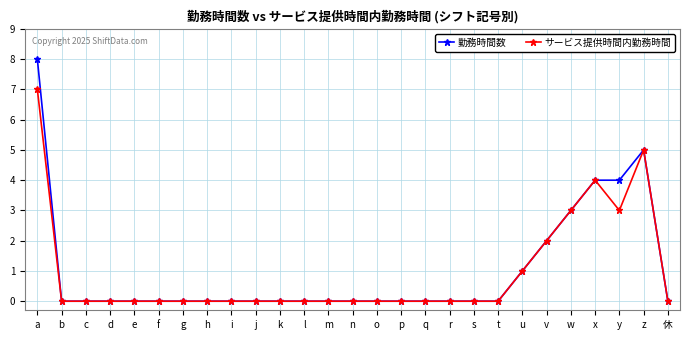

Does the chart display data point markers on the line(s)?

Yes